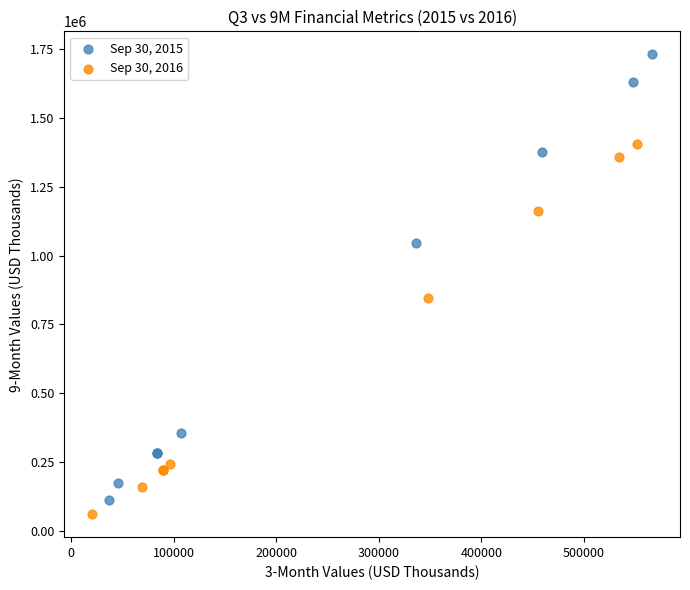

Which series reaches the minimum Y coordinate?

Sep 30, 2016